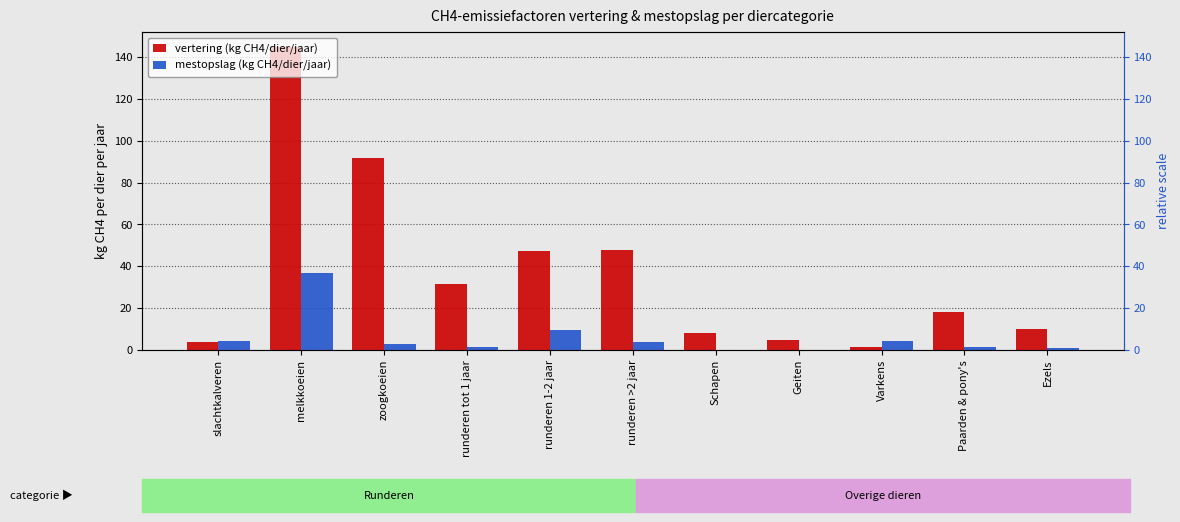

Reading left to right, what are all the values shown in this chart?

vertering (kg CH4/dier/jaar): 4.0	144.8	92.0	31.5	47.3	47.7	8.0	5.0	1.5	18.0	10.0
mestopslag (kg CH4/dier/jaar): 4.2	36.6	2.6	1.4	9.4	3.9	0.2	0.1	4.5	1.6	0.8